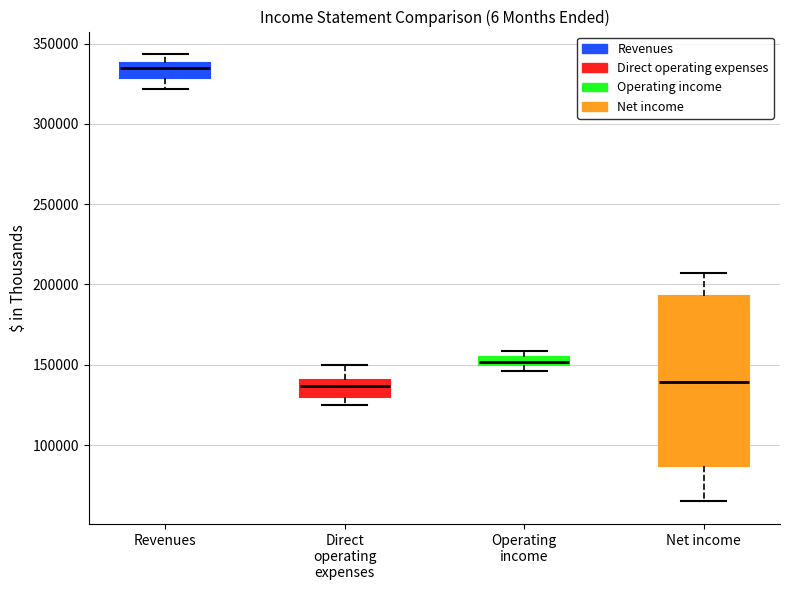

Which box is the tallest, from its lower edge to its upper edge?

Net income